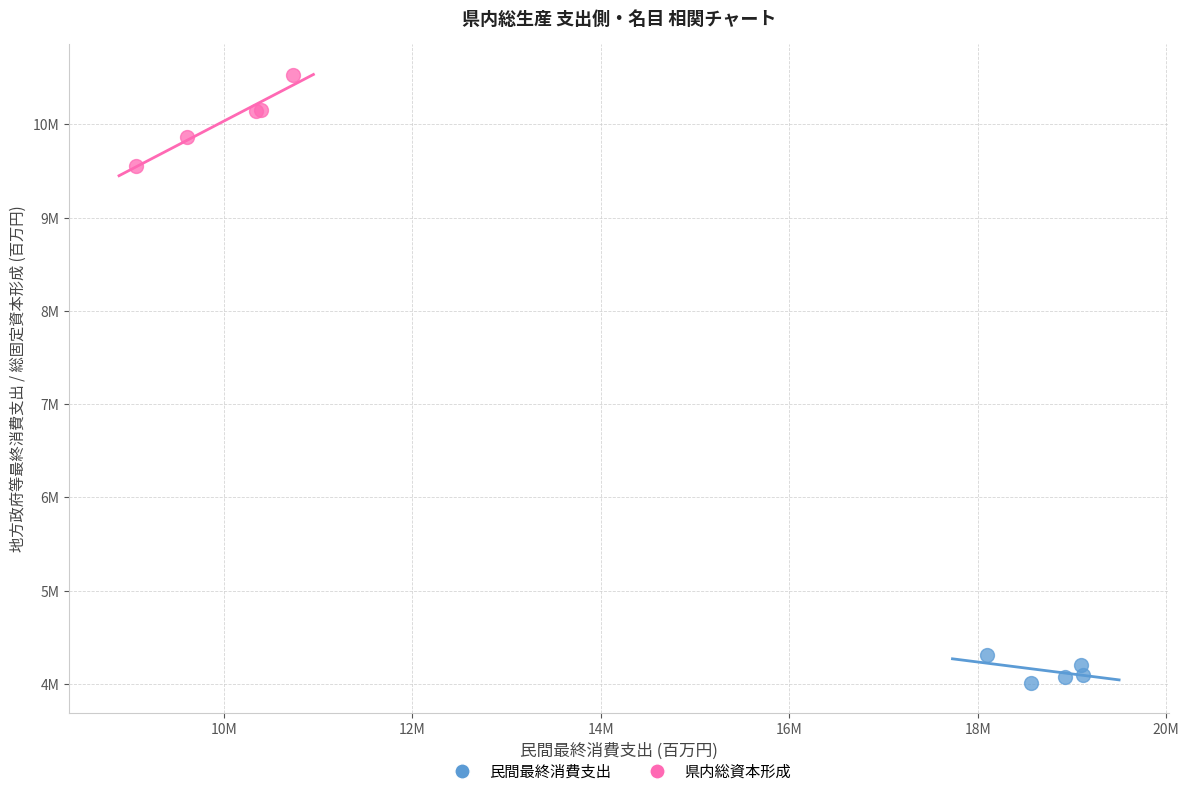

Which series has the largest Y range (max minus min)?

県内総資本形成